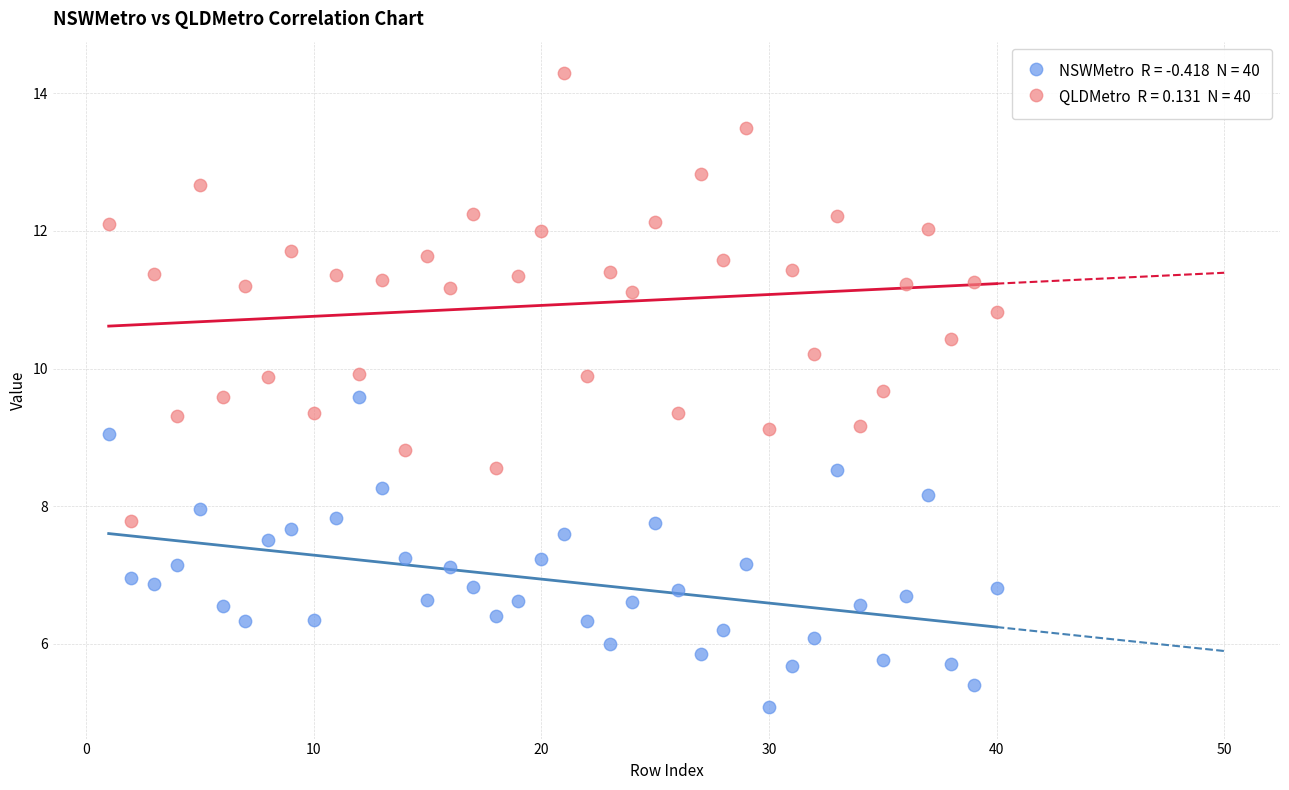

Across all data points, what is the range of Y values (max minus min)?

9.2